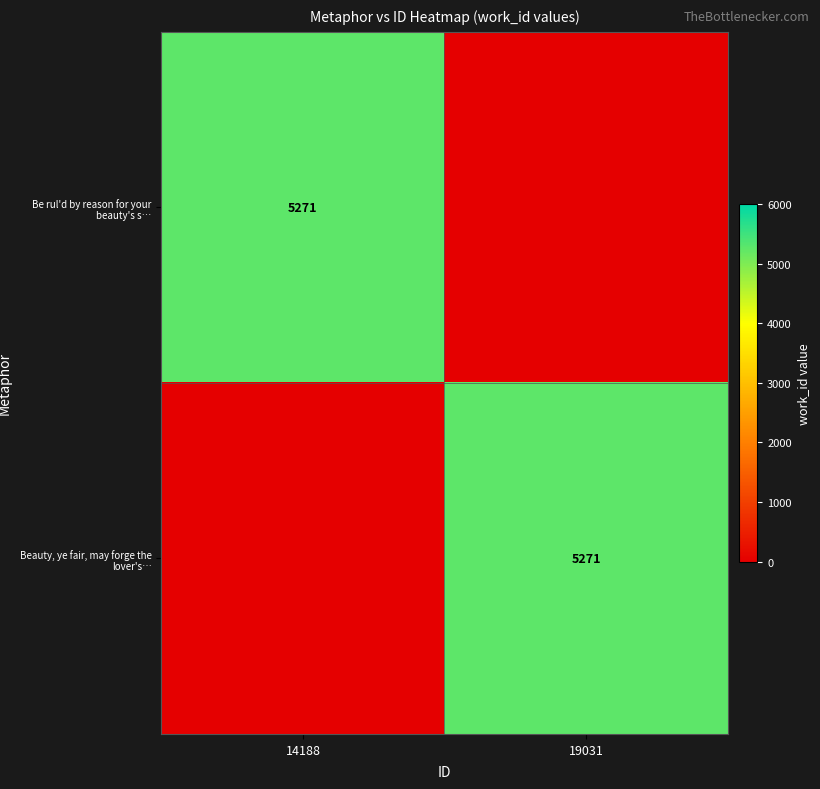

Between 14188 and 19031, which series saw the biggest shift?

row_0